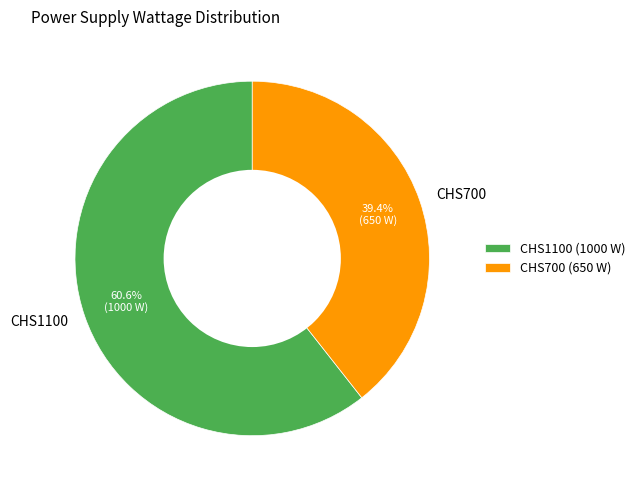

To the nearest percent, what is the difference between the CHS1100 and CHS700 slice percentages?

21%